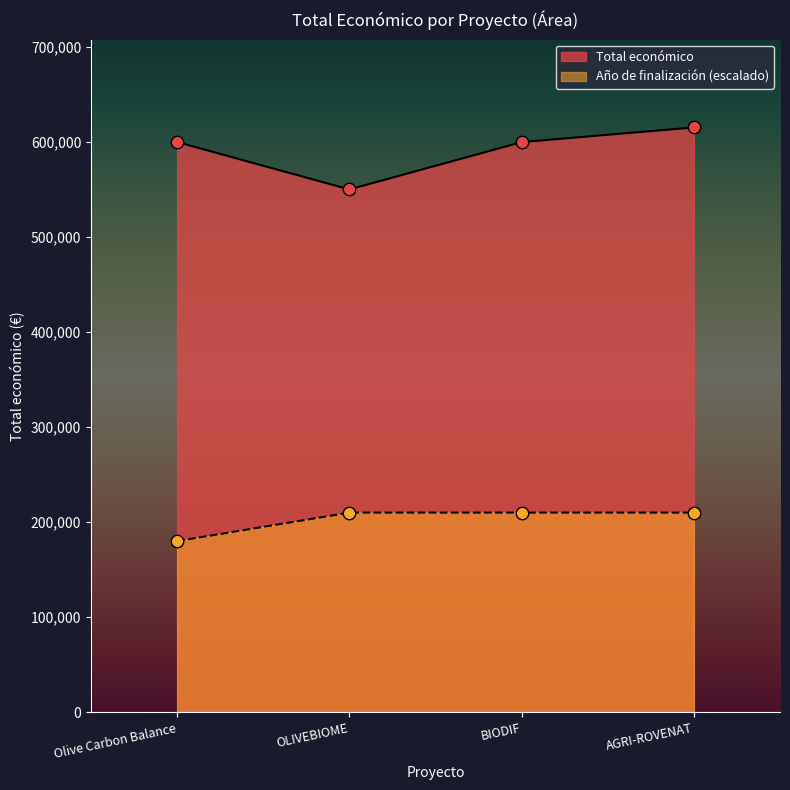

Which series has the largest range (max minus min)?

Total económico